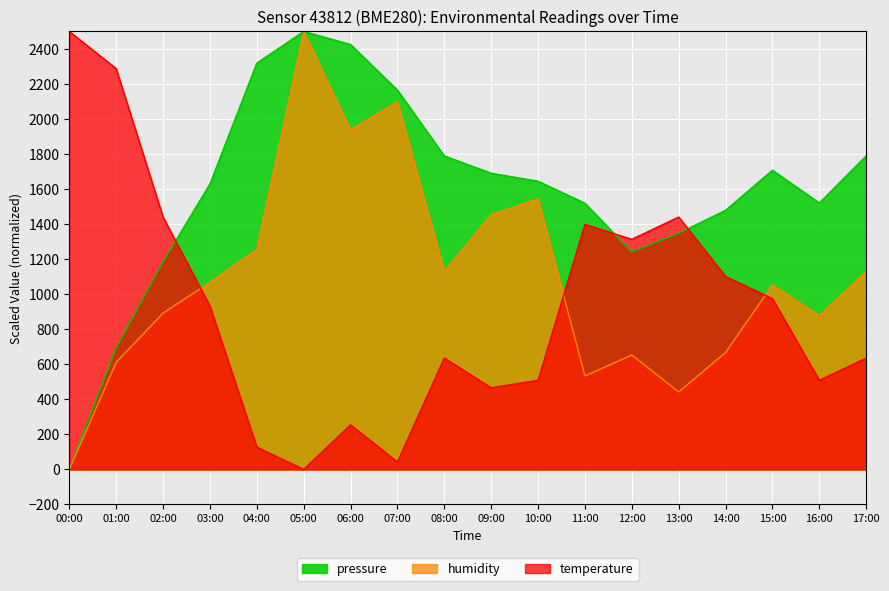

At which category does the chart reach its minimum across all series?

00:00